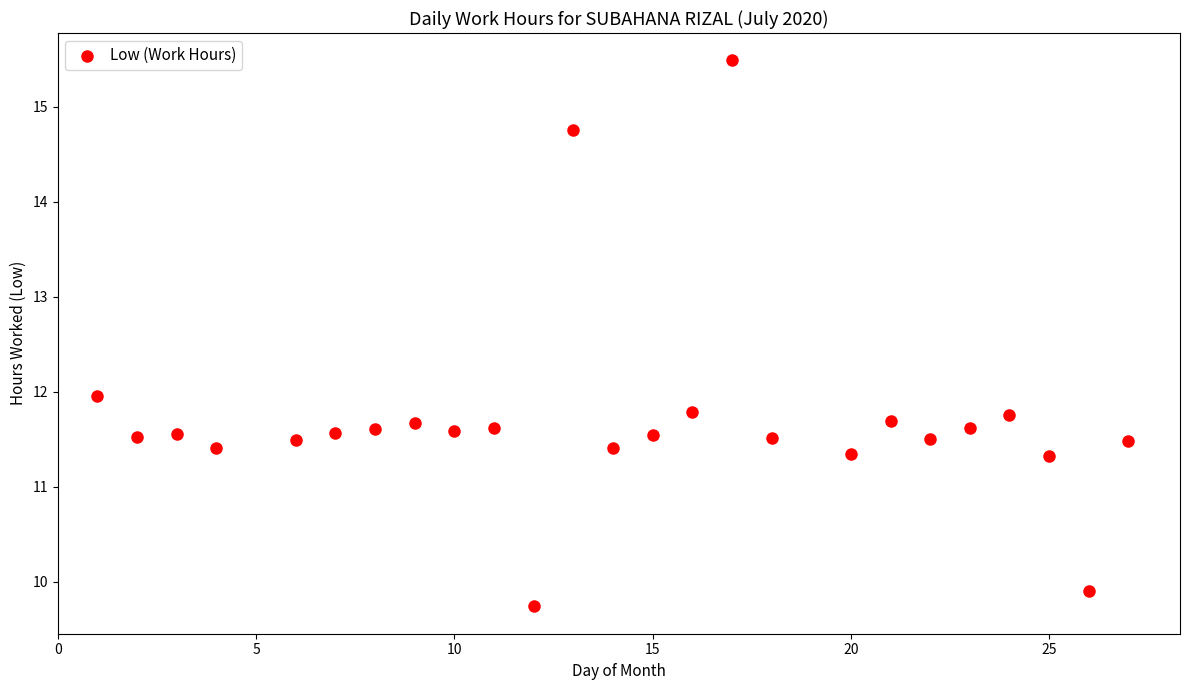

What is the range of X values (max minus min)?

26.0